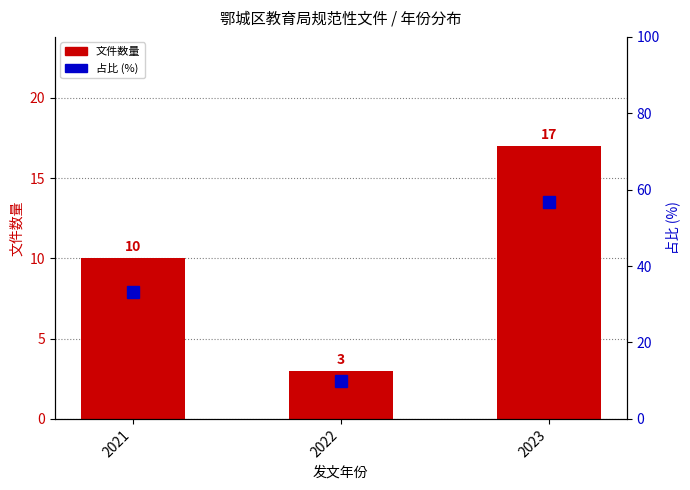

What is the total value across all series at 2022?

13.0